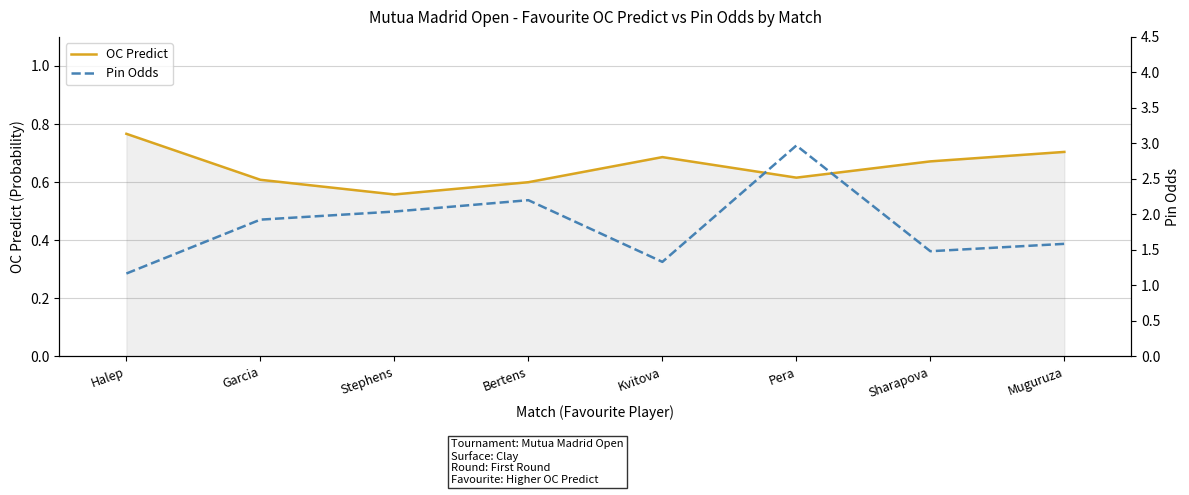

True or false: OC Predict (Favourite) has more than 2 points higher than both neighbors.

False